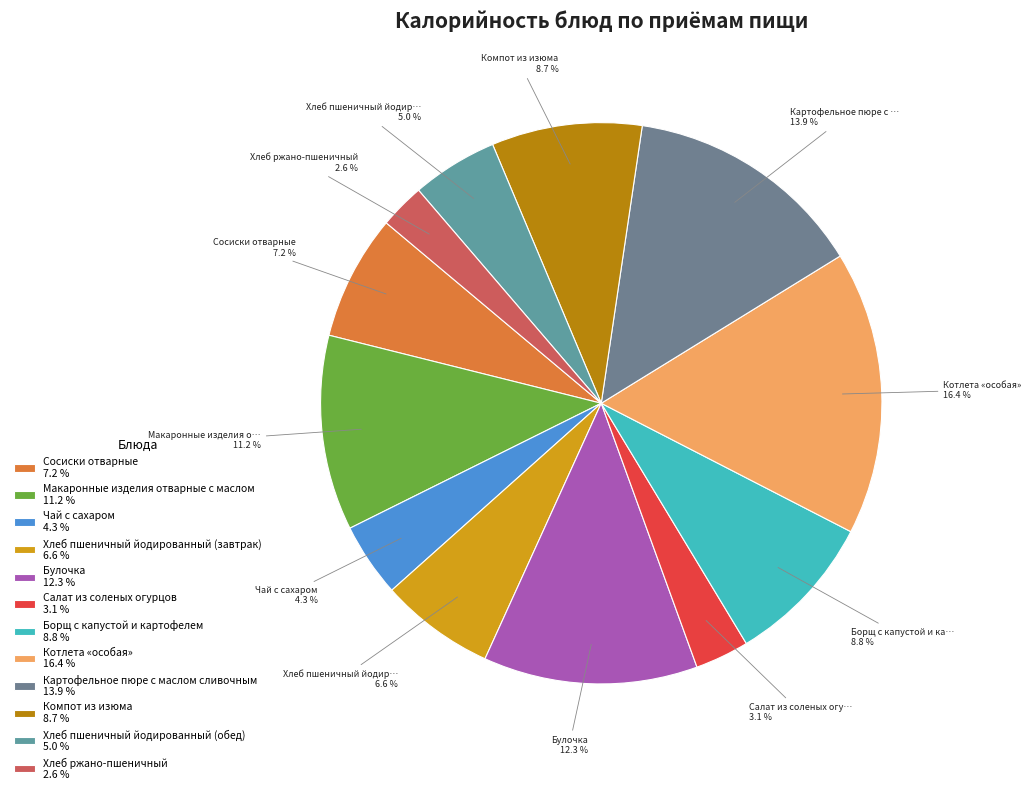

Does any single category account for the majority?

No